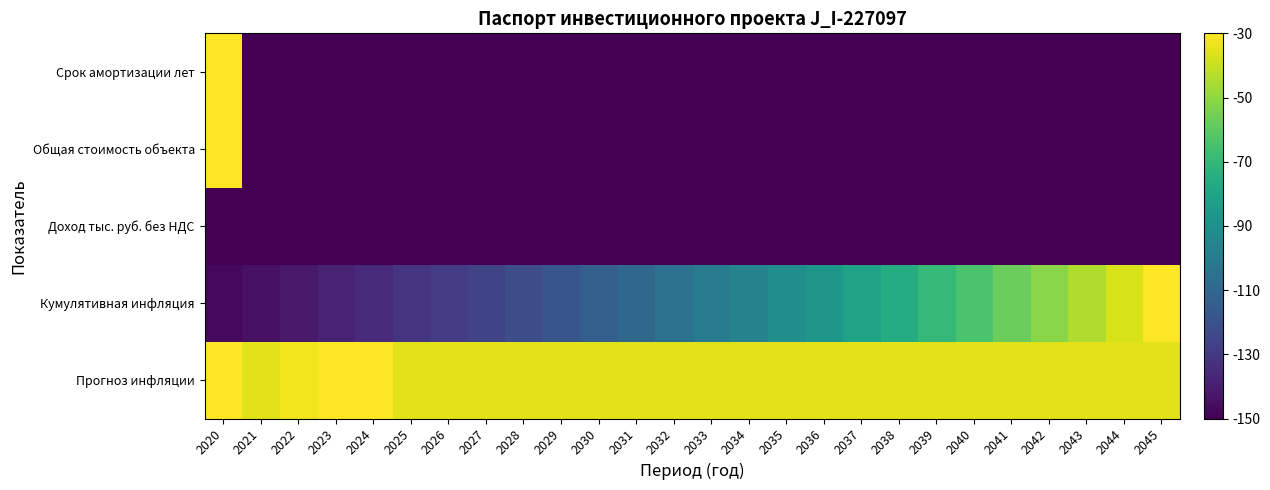

Reading left to right, list all the values displayed in this chart.

Прогноз инфляции: 2020=-30.0	2021=-35.5	2022=-32.7	2023=-30.0	2024=-30.0	2025=-35.5	2026=-35.5	2027=-35.5	2028=-35.5	2029=-35.5	2030=-35.5	2031=-35.5	2032=-35.5	2033=-35.5	2034=-35.5	2035=-35.5	2036=-35.5	2037=-35.5	2038=-35.5	2039=-35.5	2040=-35.5	2041=-35.5	2042=-35.5	2043=-35.5	2044=-35.5	2045=-35.5
Кумулятивная инфляция: 2020=-147.3	2021=-144.5	2022=-141.6	2023=-138.5	2024=-135.3	2025=-132.1	2026=-128.7	2027=-125.2	2028=-121.6	2029=-117.8	2030=-113.8	2031=-109.7	2032=-105.4	2033=-100.9	2034=-96.2	2035=-91.4	2036=-86.3	2037=-81.0	2038=-75.5	2039=-69.8	2040=-63.9	2041=-57.6	2042=-51.1	2043=-44.4	2044=-37.3	2045=-30.0
Доход тыс. руб. без НДС: 2020=-150.0	2021=-150.0	2022=-150.0	2023=-150.0	2024=-150.0	2025=-150.0	2026=-150.0	2027=-150.0	2028=-150.0	2029=-150.0	2030=-150.0	2031=-150.0	2032=-150.0	2033=-150.0	2034=-150.0	2035=-150.0	2036=-150.0	2037=-150.0	2038=-150.0	2039=-150.0	2040=-150.0	2041=-150.0	2042=-150.0	2043=-150.0	2044=-150.0	2045=-150.0
Общая стоимость объекта: 2020=-30.0	2021=-150.0	2022=-150.0	2023=-150.0	2024=-150.0	2025=-150.0	2026=-150.0	2027=-150.0	2028=-150.0	2029=-150.0	2030=-150.0	2031=-150.0	2032=-150.0	2033=-150.0	2034=-150.0	2035=-150.0	2036=-150.0	2037=-150.0	2038=-150.0	2039=-150.0	2040=-150.0	2041=-150.0	2042=-150.0	2043=-150.0	2044=-150.0	2045=-150.0
Срок амортизации лет: 2020=-30.0	2021=-150.0	2022=-150.0	2023=-150.0	2024=-150.0	2025=-150.0	2026=-150.0	2027=-150.0	2028=-150.0	2029=-150.0	2030=-150.0	2031=-150.0	2032=-150.0	2033=-150.0	2034=-150.0	2035=-150.0	2036=-150.0	2037=-150.0	2038=-150.0	2039=-150.0	2040=-150.0	2041=-150.0	2042=-150.0	2043=-150.0	2044=-150.0	2045=-150.0